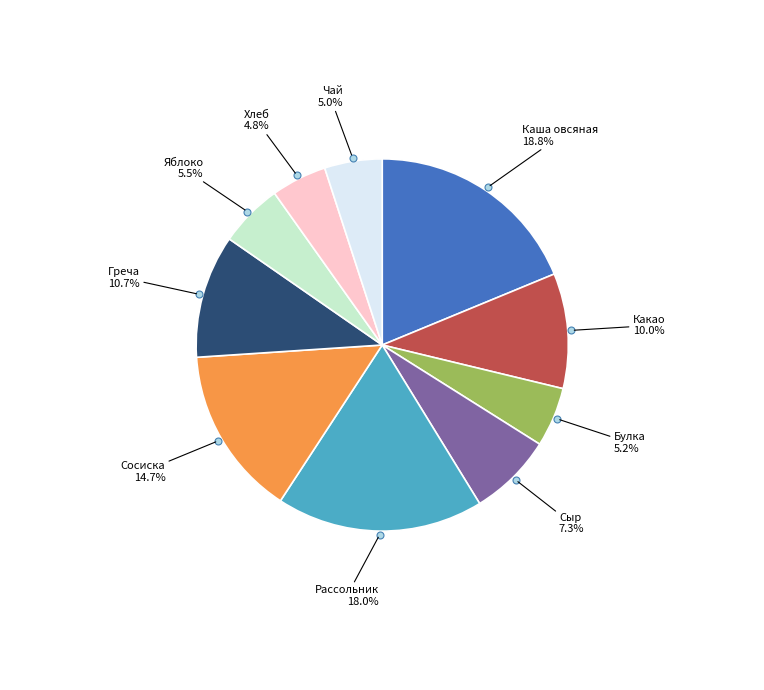

Does any single category account for the majority?

No